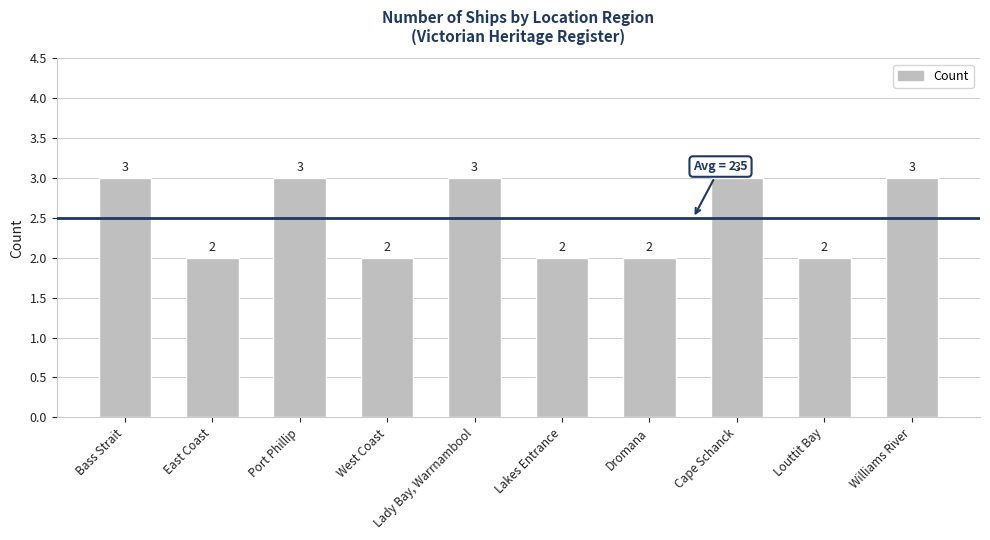

How many distinct data groups are displayed?

1